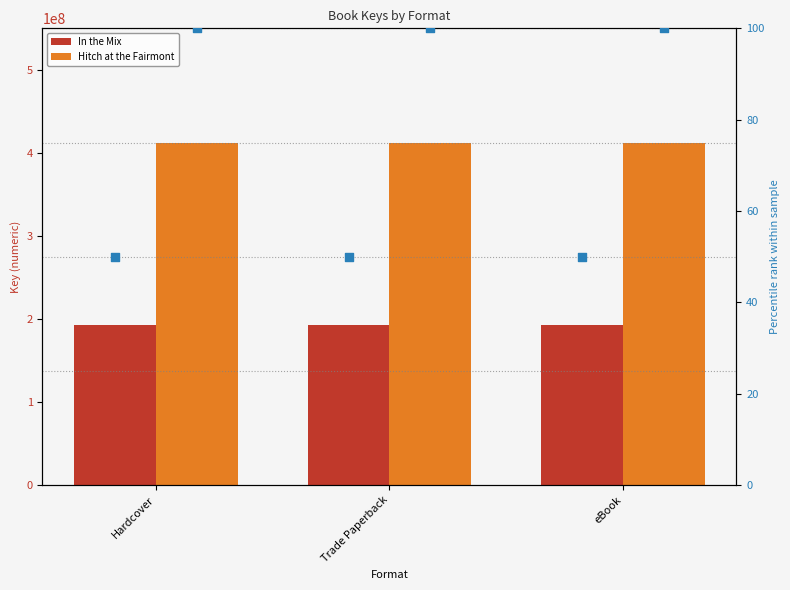

Which series contains the highest Y value?

Hitch at the Fairmont